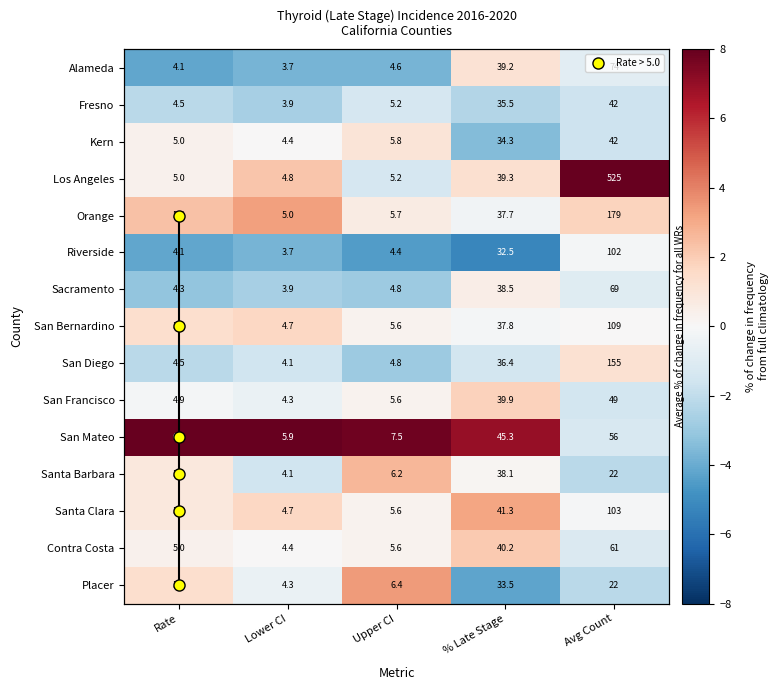

True or false: Sacramento has a value of -3.2 at Rate.

True